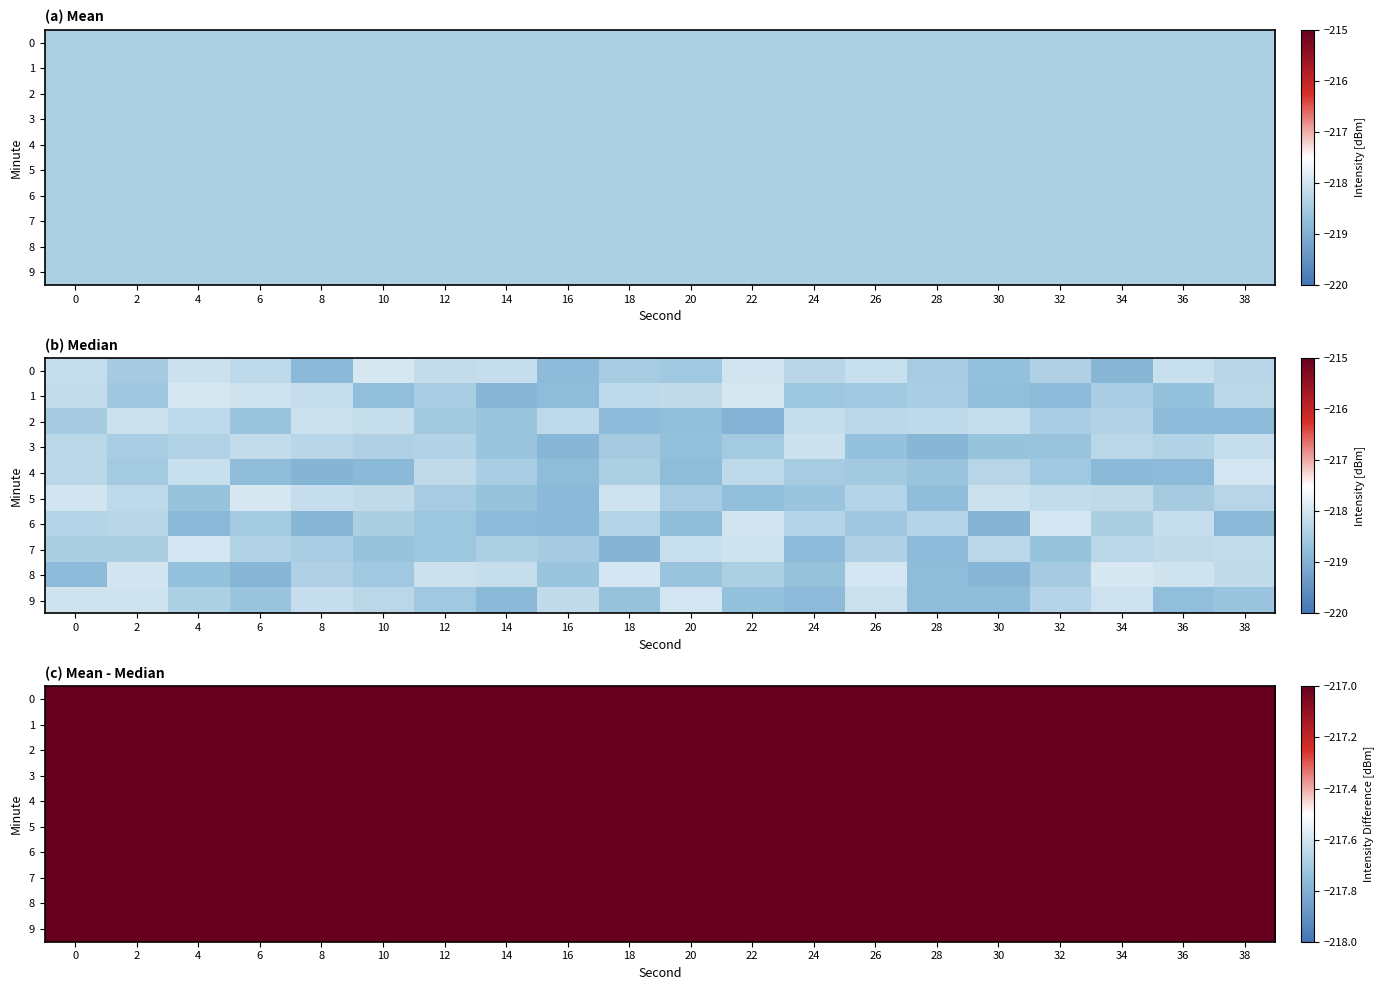

What is the difference between the maximum and second lowest values in the 1 series?

0.9